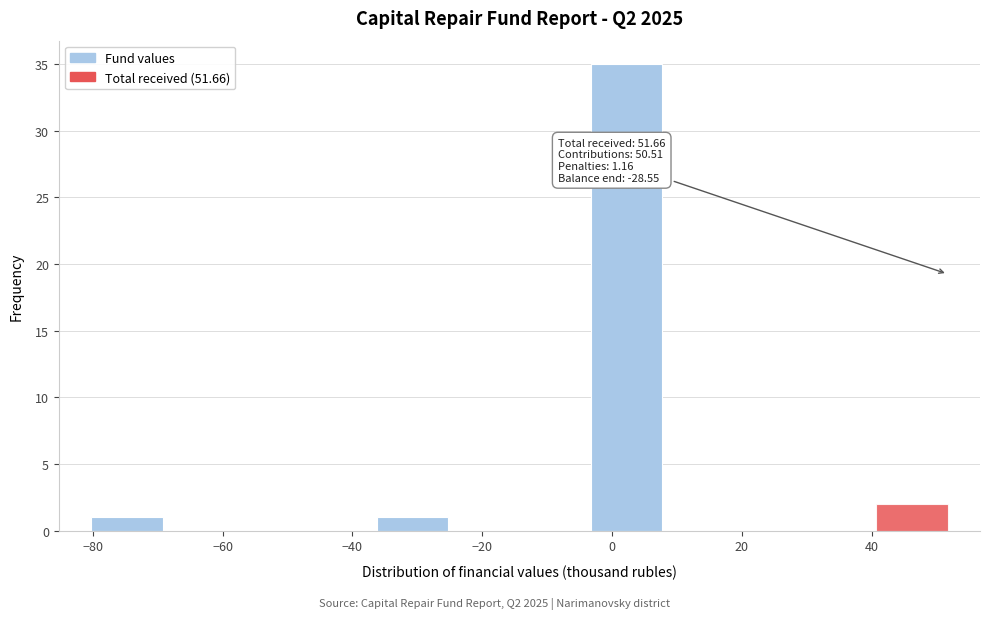

Over which range of the x-axis is the bar tallest?

-4 to 8